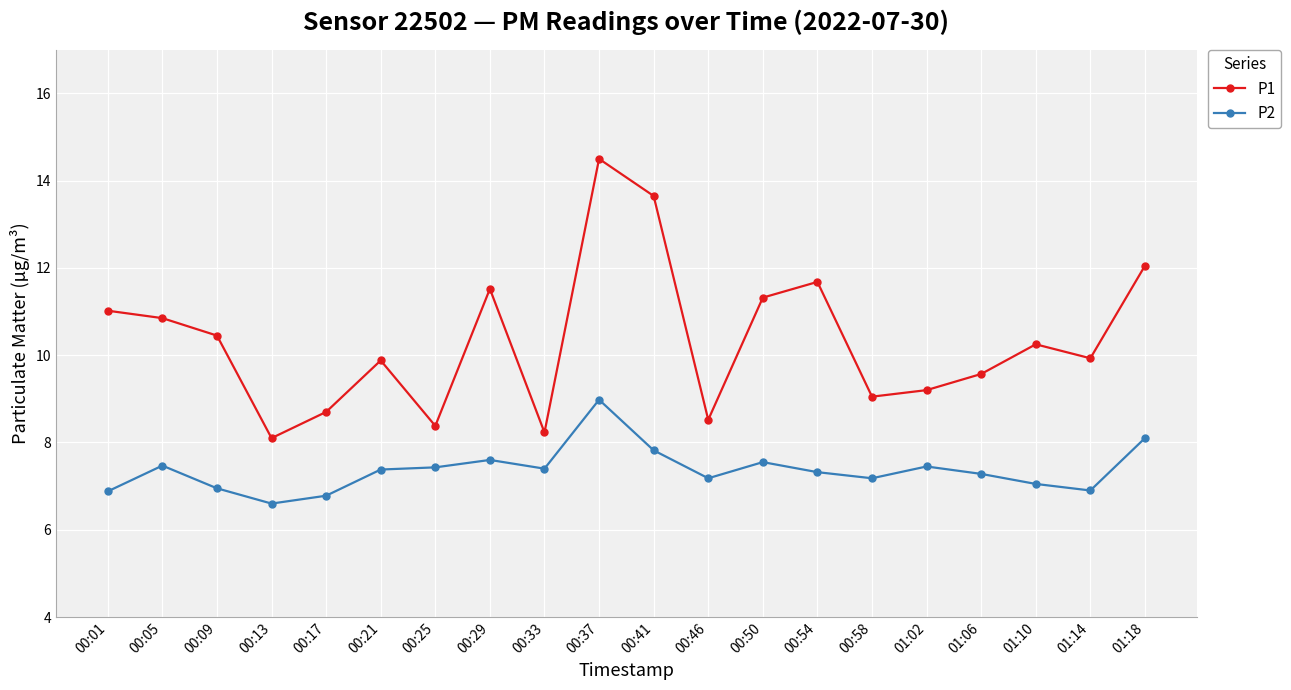

How many data points does each series have?

20